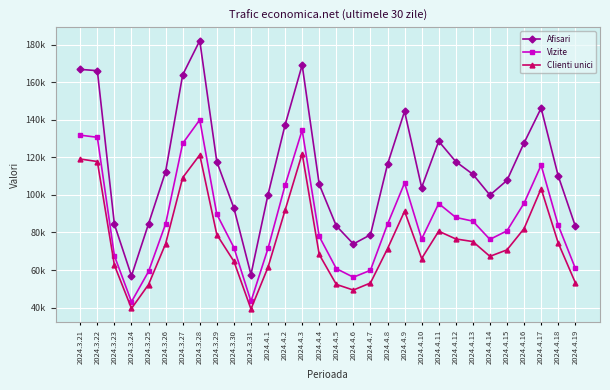

True or false: Afisari has a value of 56860 at 2024.3.24.

True